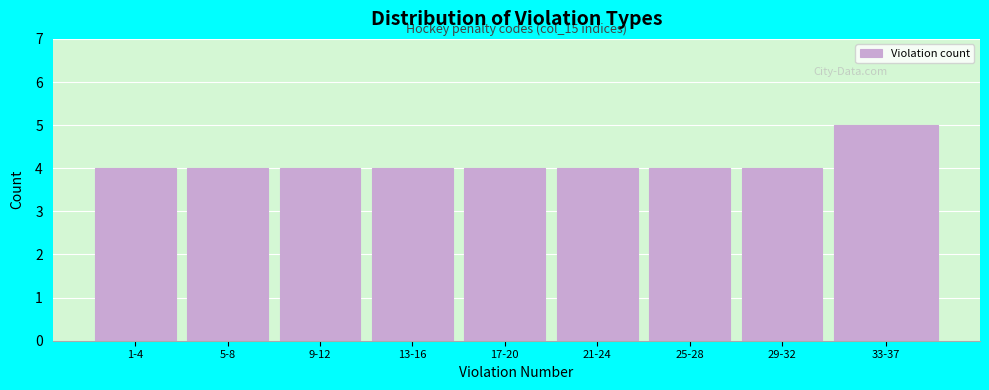

Reading right to left, transcribe all the data shown in this chart.

33-37=5	29-32=4	25-28=4	21-24=4	17-20=4	13-16=4	9-12=4	5-8=4	1-4=4